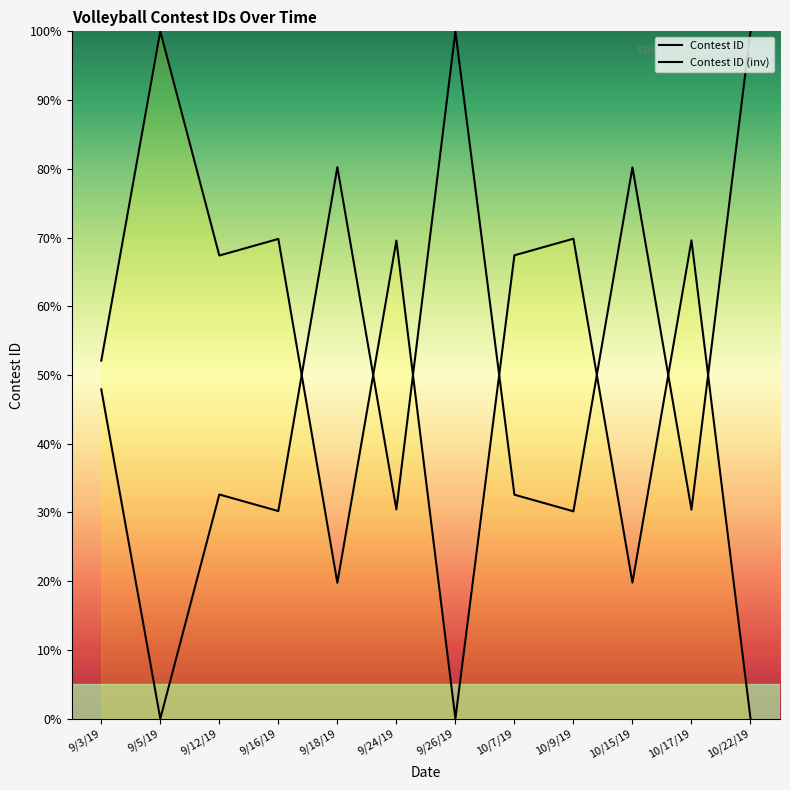

What is the difference between the Contest ID (inv) values at 10/9/19 and 9/12/19?

2.4